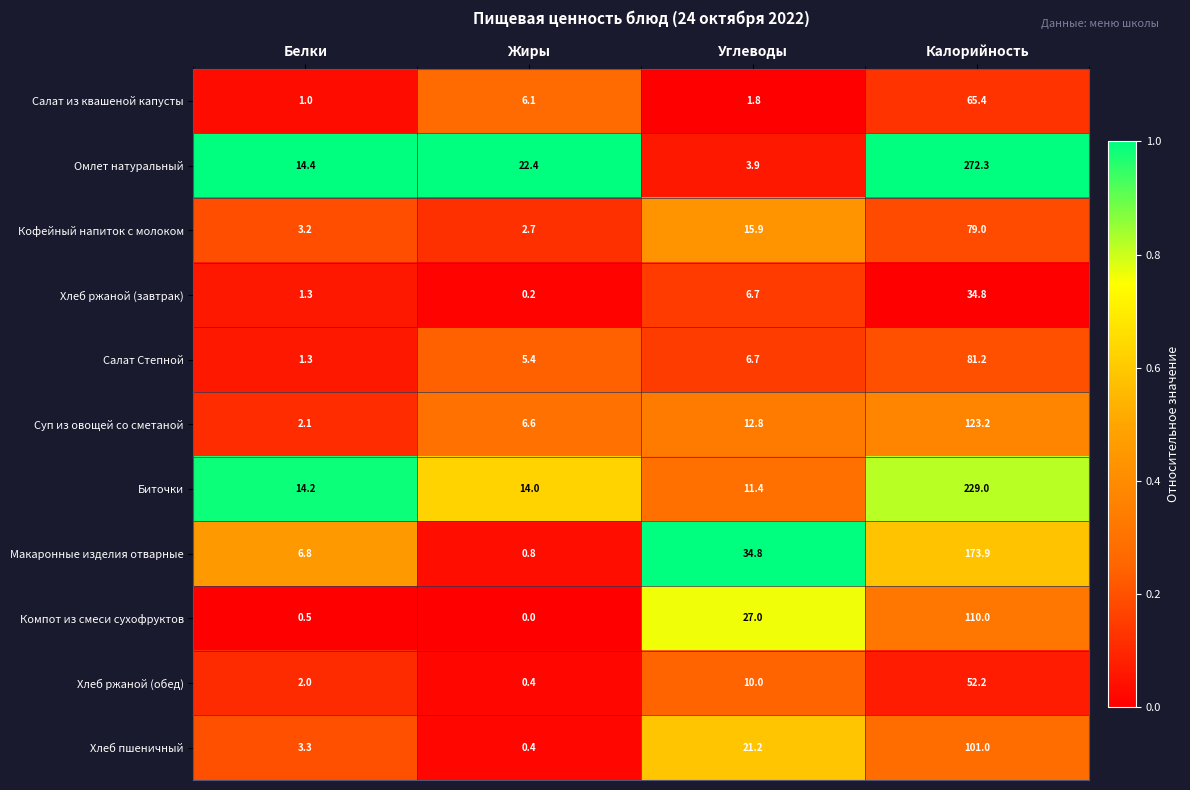

What is the minimum value for Салат Степной?

1.3